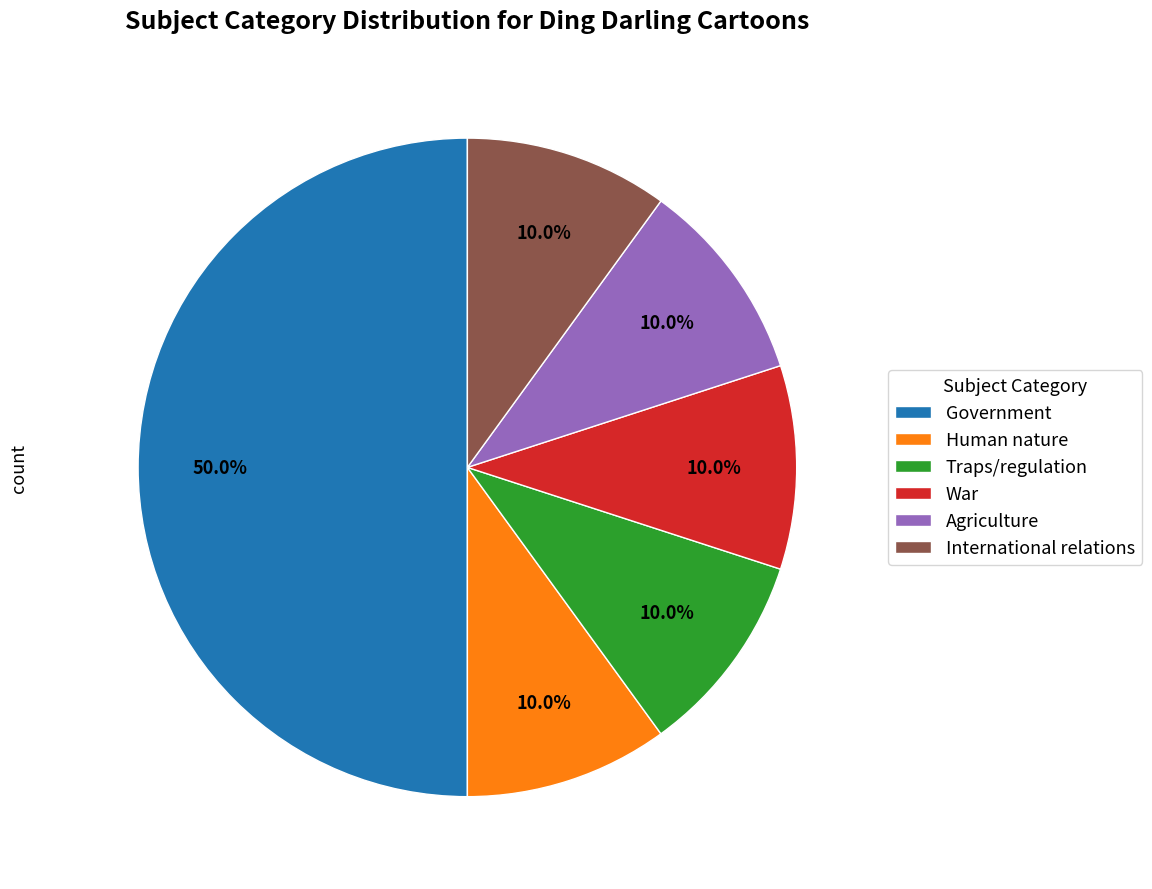

Does War represent more than half of the total?

No